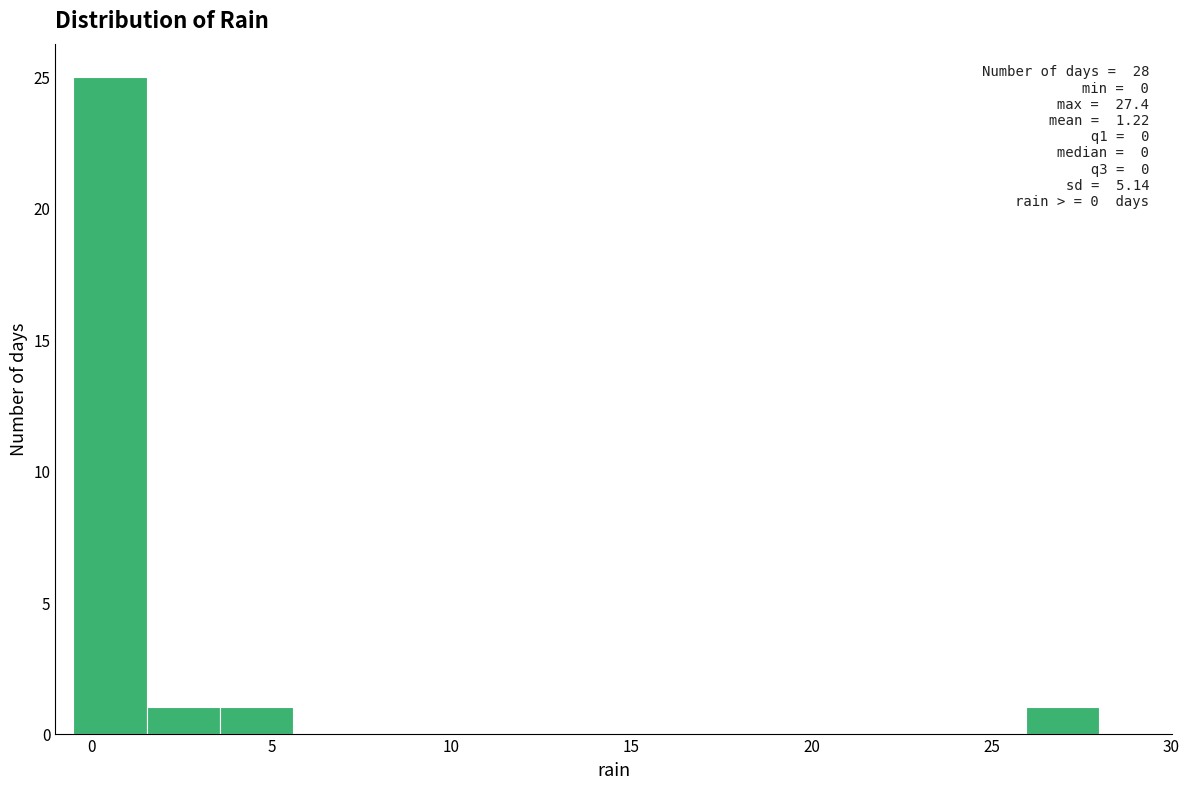

Which range on the x-axis has the tallest bar?

-0.5 to 1.5